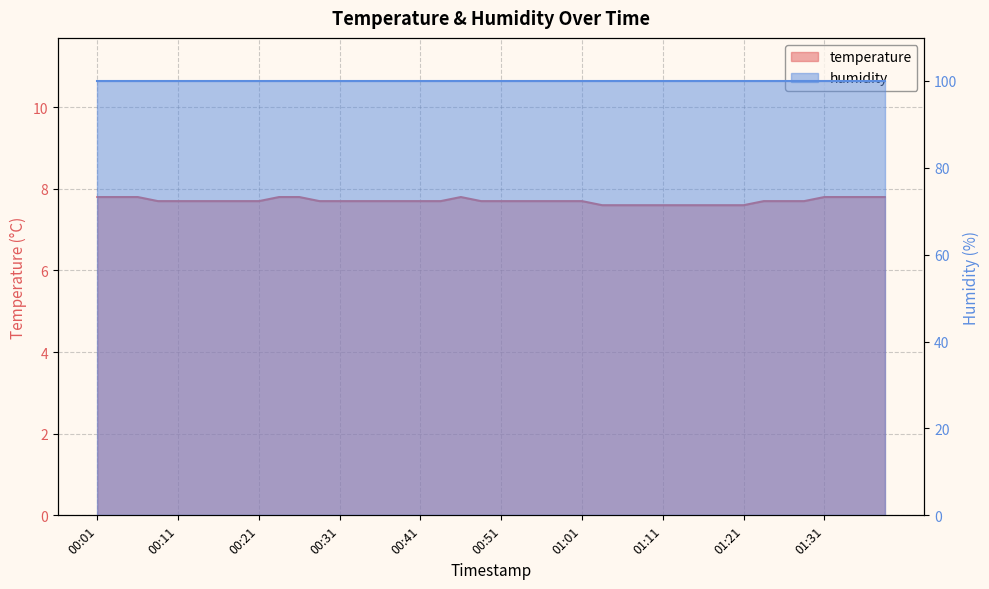

List the labels in order of value, smallest first.

01:03, 01:06, 01:08, 01:11, 01:13, 01:16, 01:18, 01:21, 00:08, 00:11, 00:13, 00:16, 00:18, 00:21, 00:28, 00:31, 00:33, 00:36, 00:38, 00:41, 00:43, 00:48, 00:51, 00:53, 00:56, 00:58, 01:01, 01:23, 01:26, 01:28, 00:01, 00:03, 00:06, 00:23, 00:26, 00:46, 01:31, 01:33, 01:36, 01:38